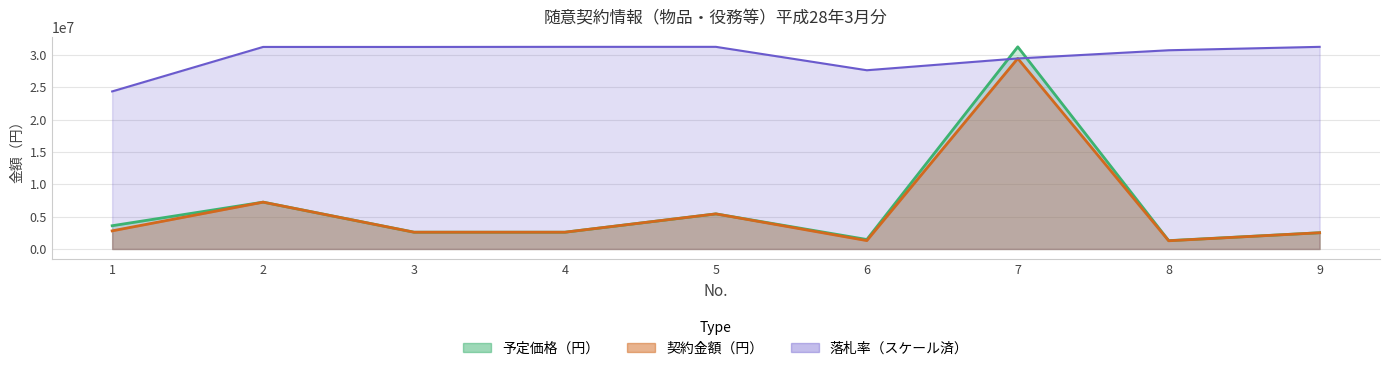

Which series ends up on top after the final intersection of 予定価格（円） and 落札率（％）?

落札率（％）